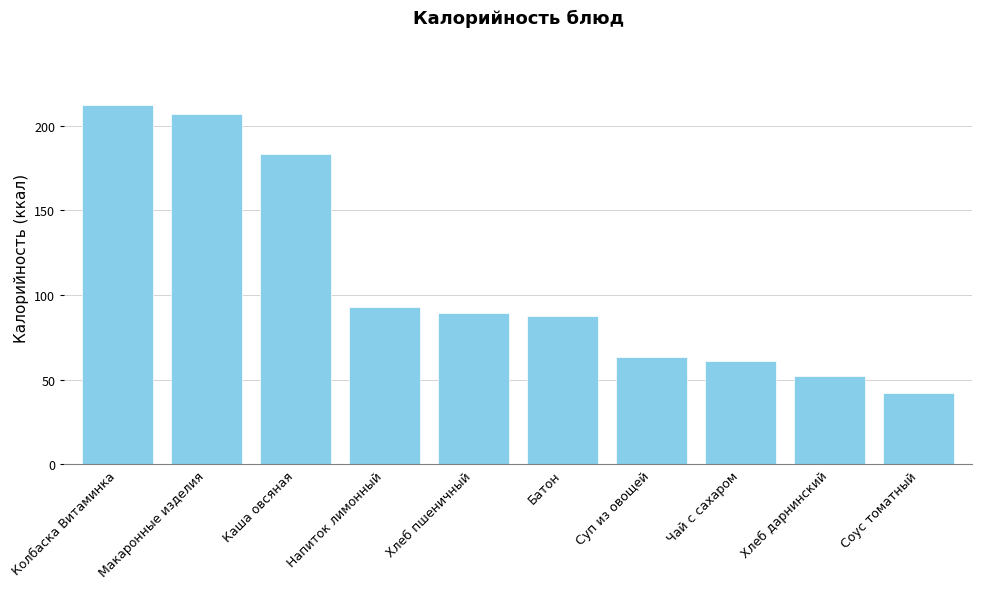

At which category does the chart reach its peak across all series?

Колбаска Витаминка